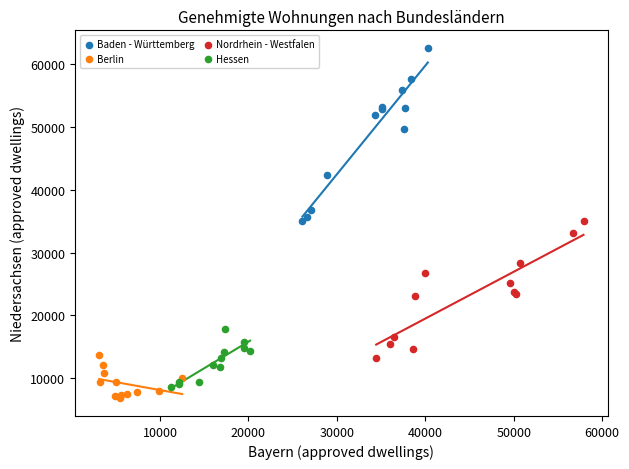

Which series reaches the maximum Y coordinate?

Baden - Württemberg